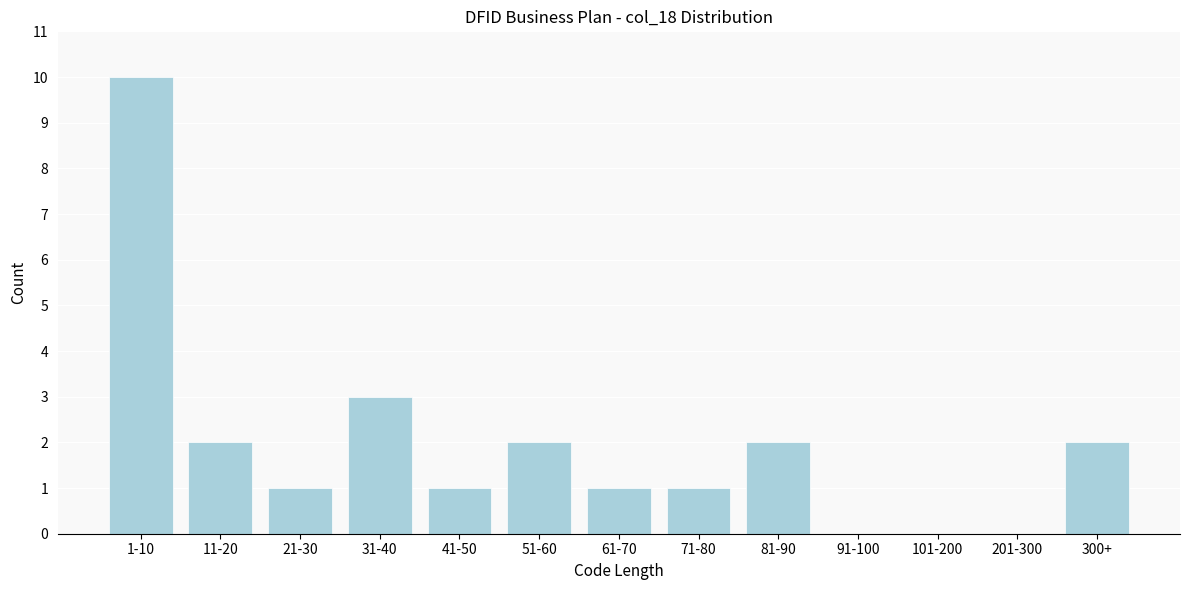

Reading left to right, extract all data points from this chart.

1-10=10	11-20=2	21-30=1	31-40=3	41-50=1	51-60=2	61-70=1	71-80=1	81-90=2	91-100=0	101-200=0	201-300=0	300+=2